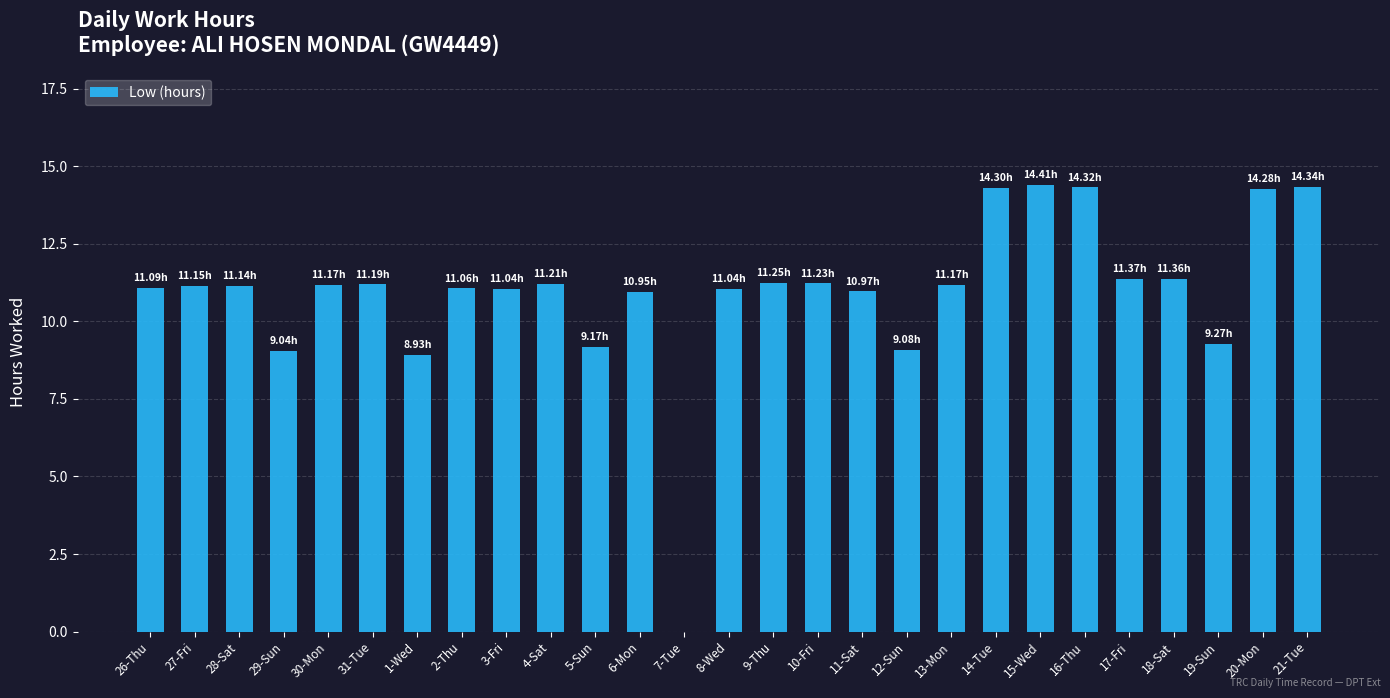

Is it true that the value at 2-Thu is 11.1?

True